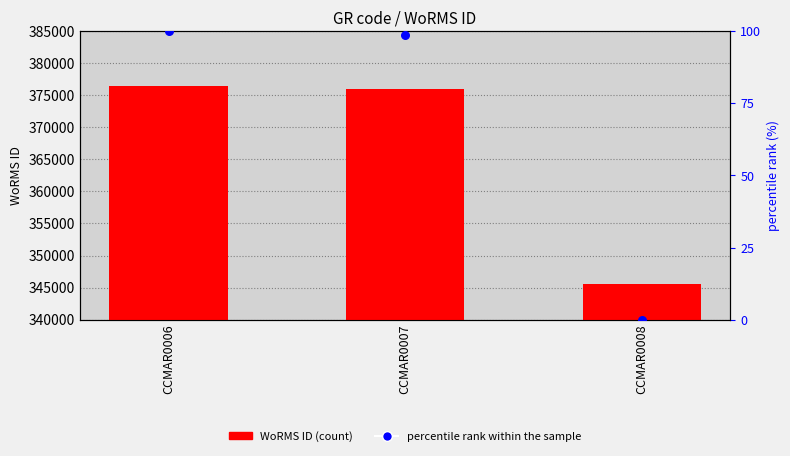

Which series has the largest total across all categories?

WoRMS ID (count)